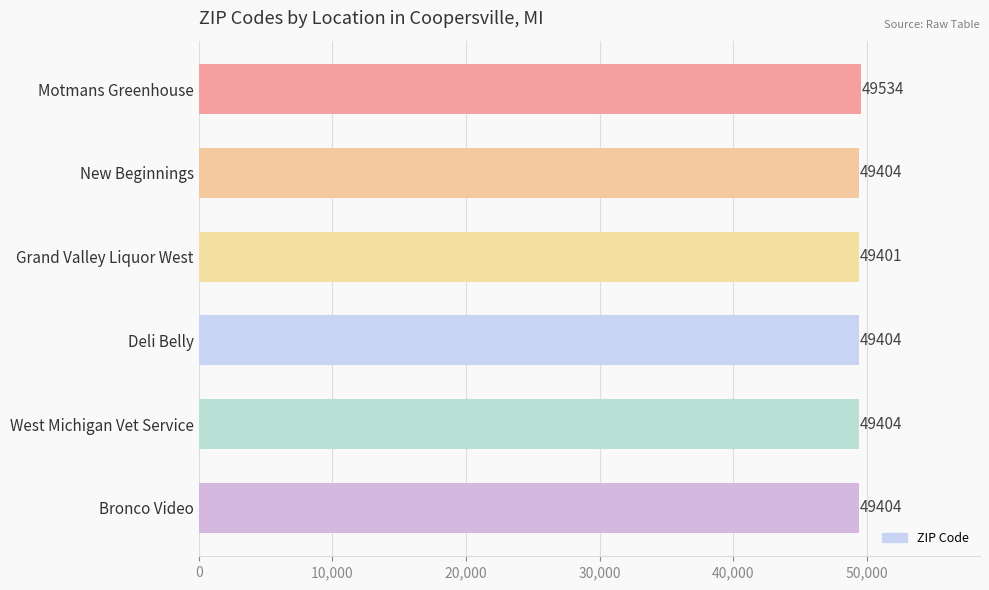

Reading top to bottom, transcribe all the data shown in this chart.

49534	49404	49401	49404	49404	49404